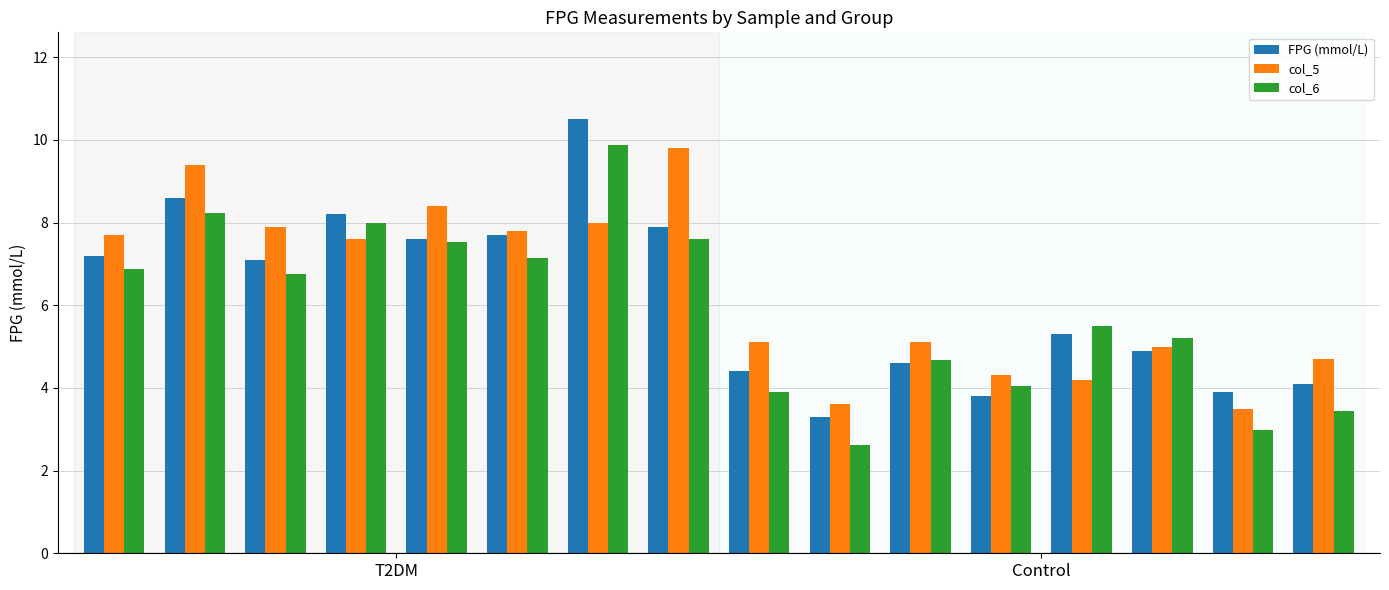

What is the lowest value of the FPG (mmol/L) series?

3.3